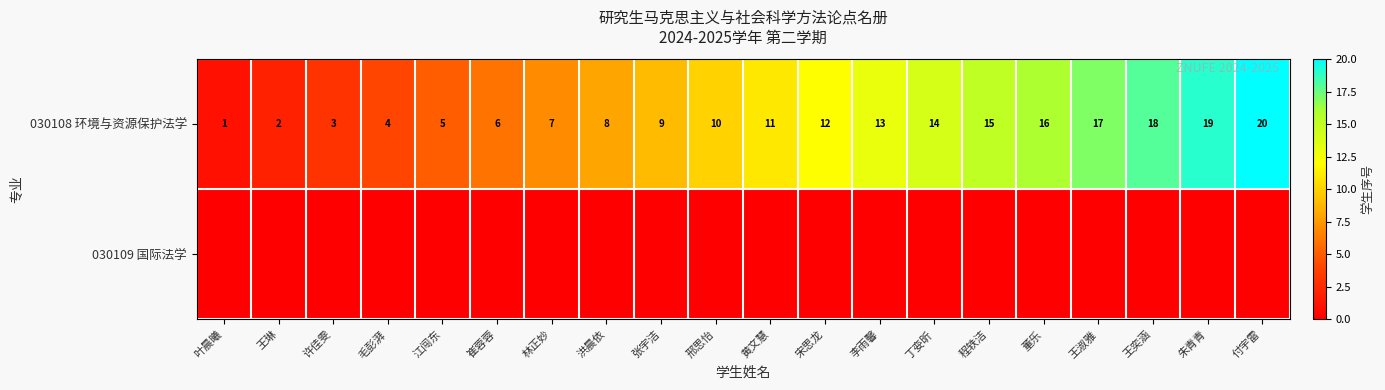

Rank the categories by 030108 环境与资源保护法学 value from lowest to highest.

叶晨曦, 王琳, 许佳雯, 毛彭湃, 江闯东, 崔蓉蓉, 林正妙, 洪晨依, 张宇洁, 邢思怡, 黄文慧, 宋思龙, 李雨馨, 丁娈昕, 程轶洁, 董乐, 王淑雅, 王奕涵, 朱青青, 付宇雷